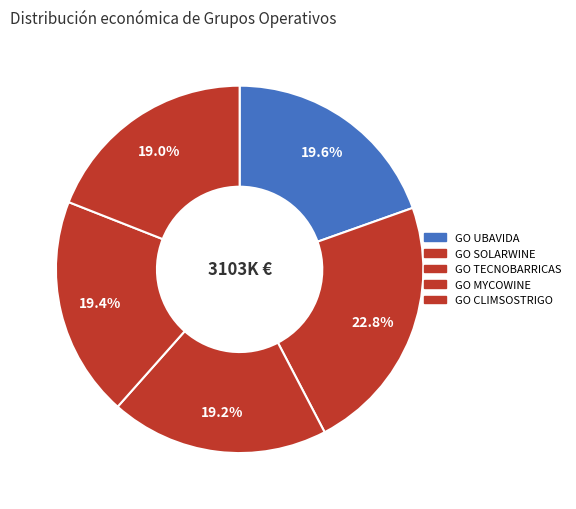

What is the ratio of the value at GO TECNOBARRICAS to the value at GO UBAVIDA?

1.0